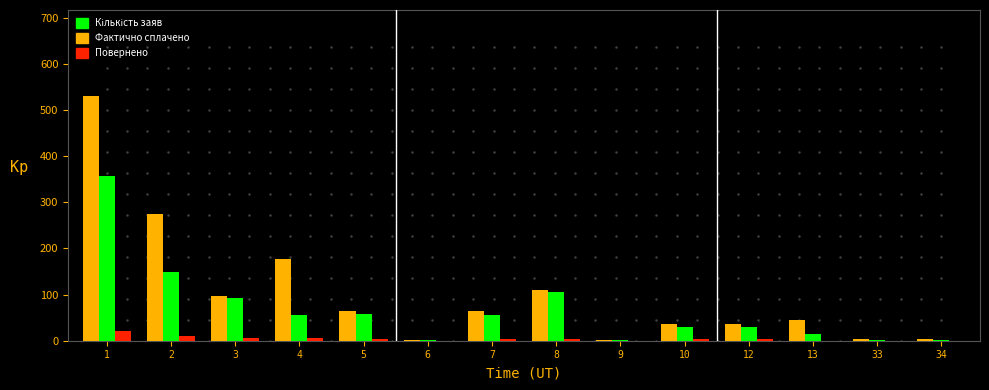

What is the maximum value shown in the chart?

531